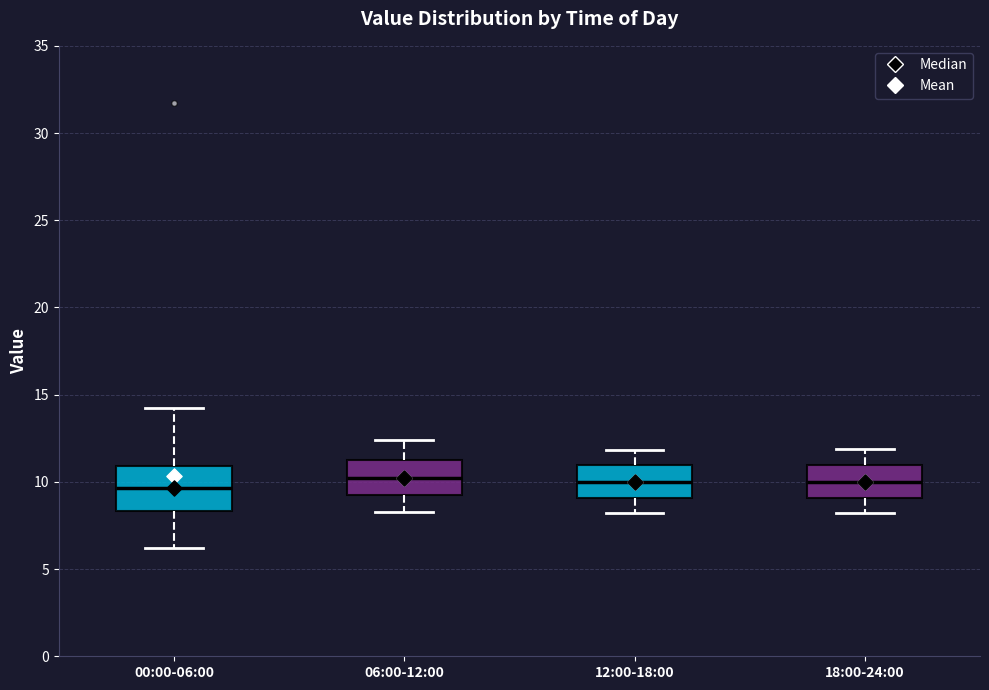

Reading left to right, transcribe this box plot: for each box, give where its median line is, the range the box spans, and where its two whiskers end, as read against the y-axis. The values are not printed on the chart, so give them approximately, as read against the axis.

00:00-06:00: median 9.5, box 8.5 to 11.0, whiskers 6.0 to 14.5
06:00-12:00: median 10.5, box 9.0 to 11.0, whiskers 8.5 to 12.5
12:00-18:00: median 10.0, box 9.0 to 11.0, whiskers 8.0 to 12.0
18:00-24:00: median 10.0, box 9.0 to 11.0, whiskers 8.0 to 12.0